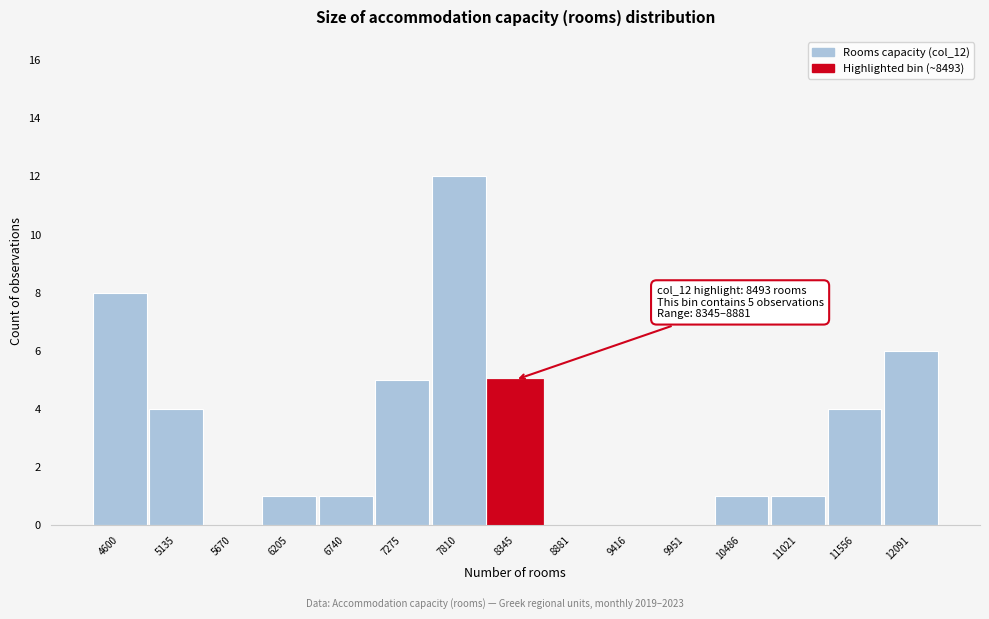

Reading left to right, transcribe all the data shown in this chart.

4600=8	5135=4	5670=0	6205=1	6740=1	7275=5	7810=12	8345=5	8881=0	9416=0	9951=0	10486=1	11021=1	11556=4	12091=6